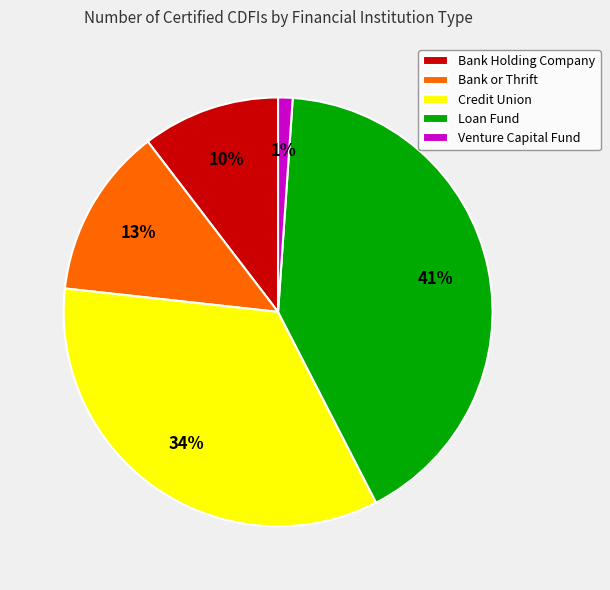

Do Credit Union and Bank Holding Company together represent more than half of the pie?

No